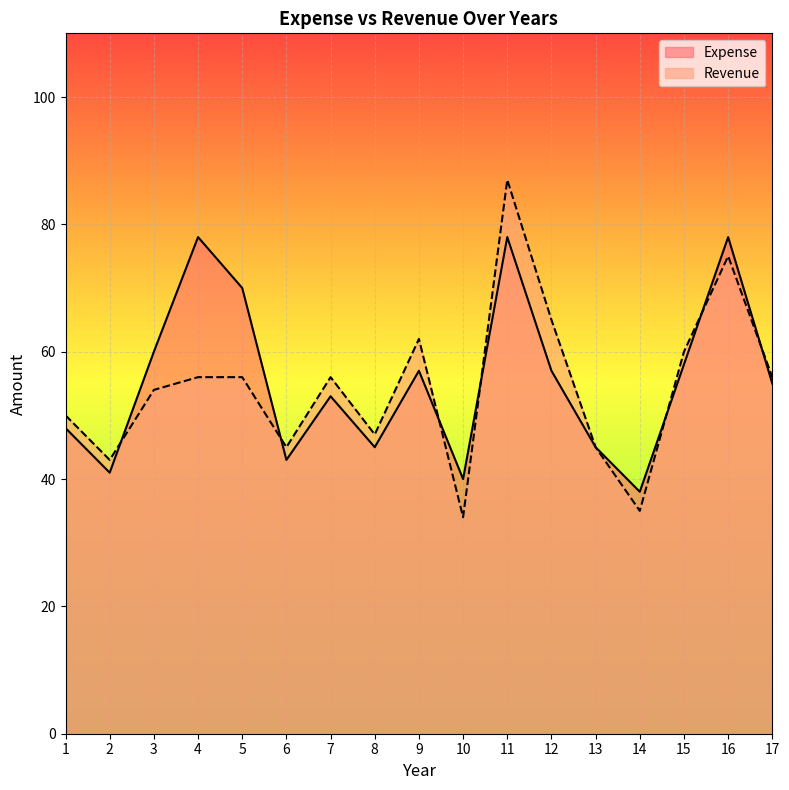

What is the sum of the Revenue values at 7 and 11?

143